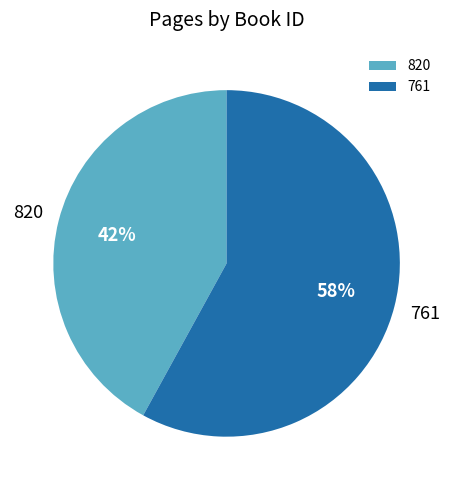

Approximately how many times larger is the value at 761 compared to 820?

1.4